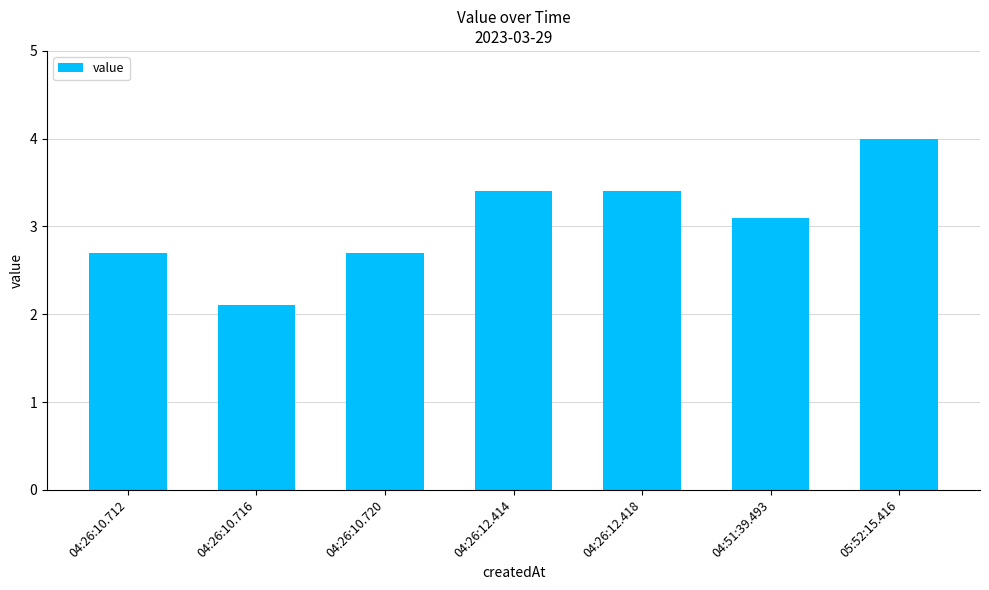

What is the sum of all values?

21.4